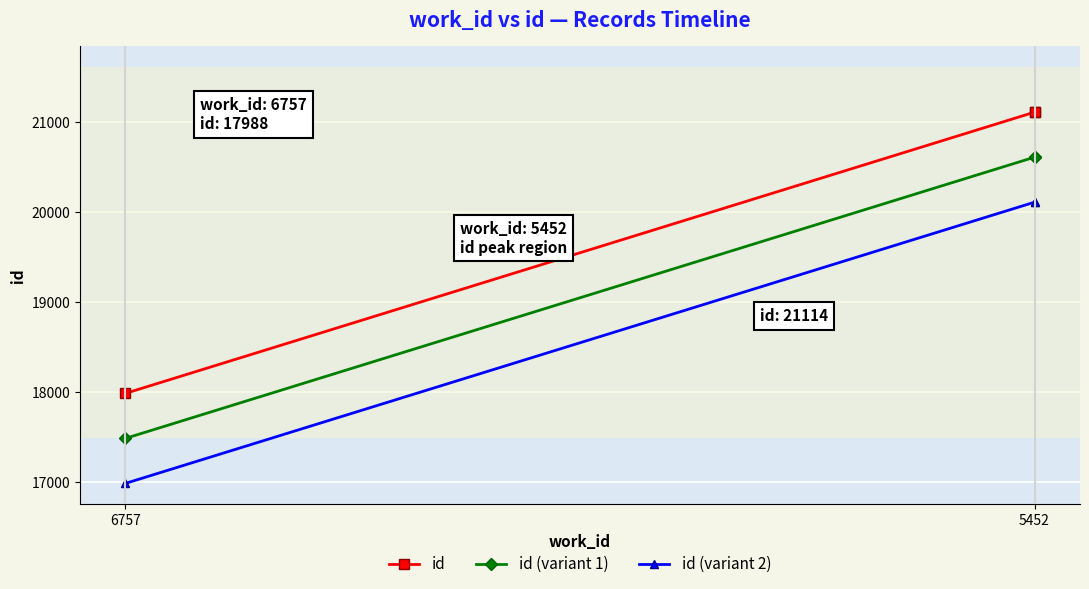

Where is id (variant 1) nearest to the value 19051?

5452